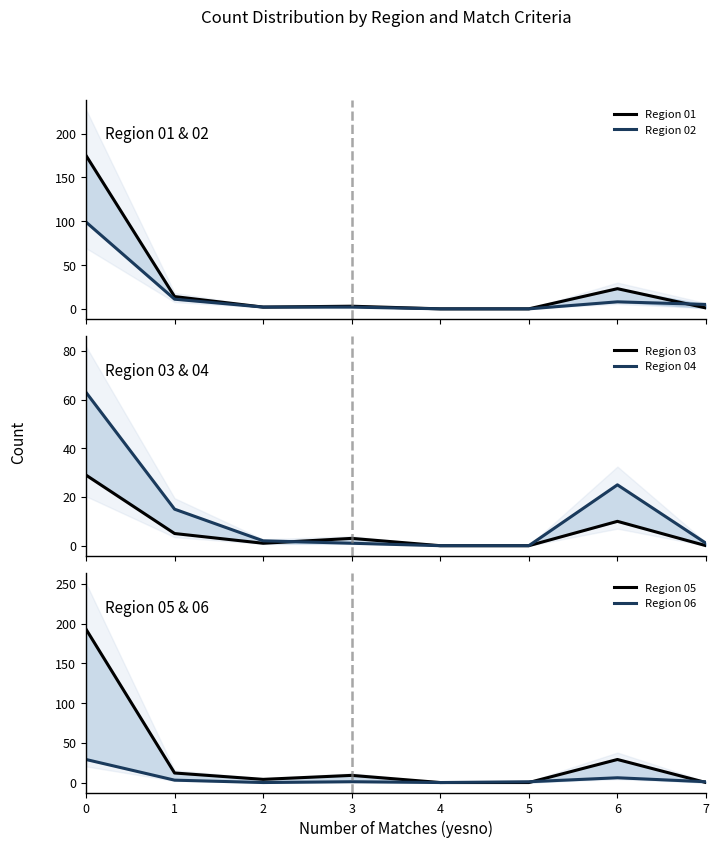

Which series changed the most between 1 and 3?

Region 04